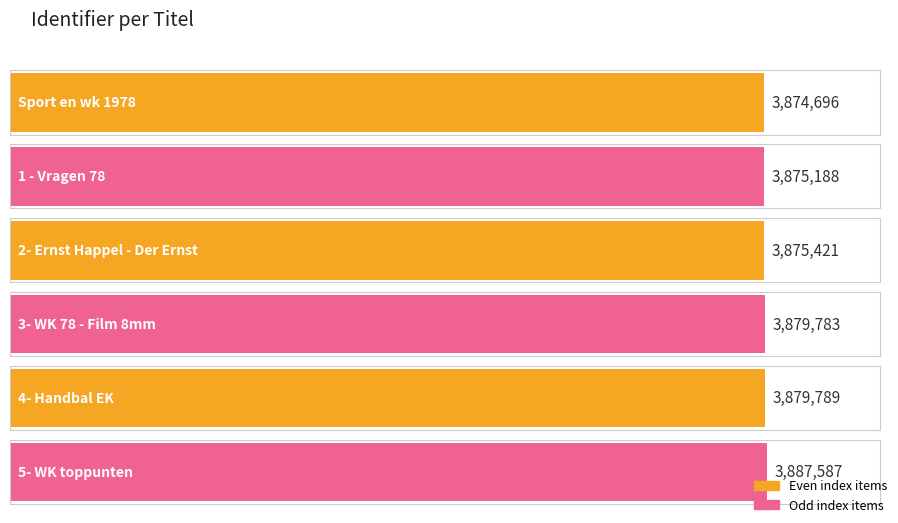

Where does the data first go above 3879783?

4- Handbal EK